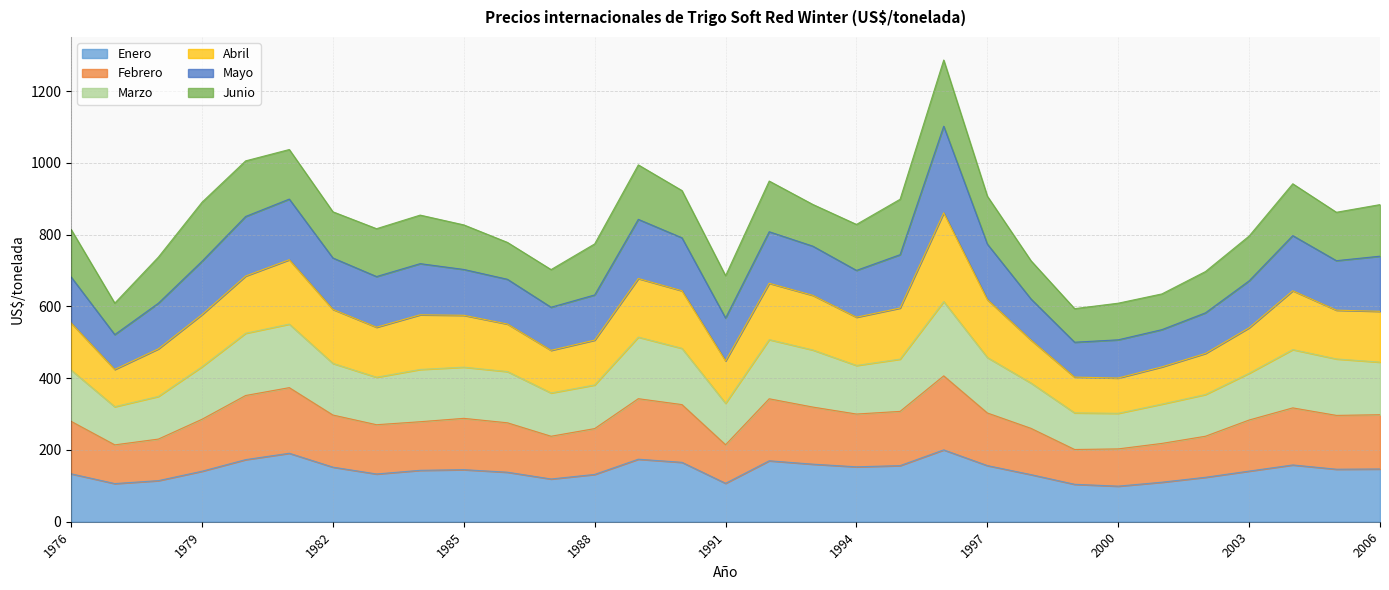

Is the value of Enero at 1978 greater than the value of Marzo at 1981?

No